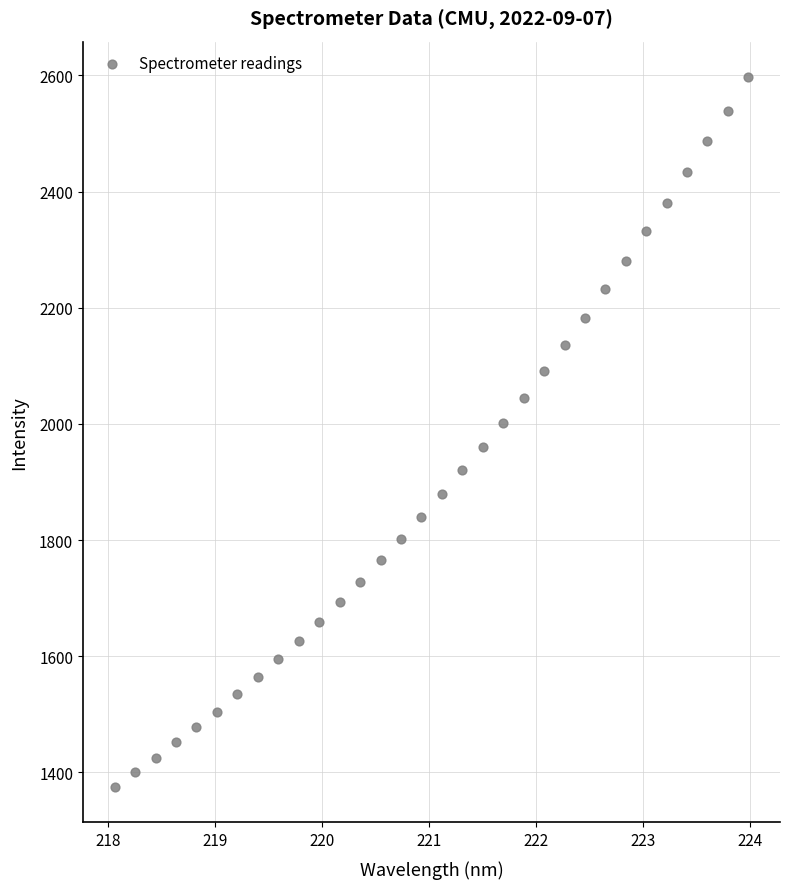

What is the range of X values (max minus min)?

5.9